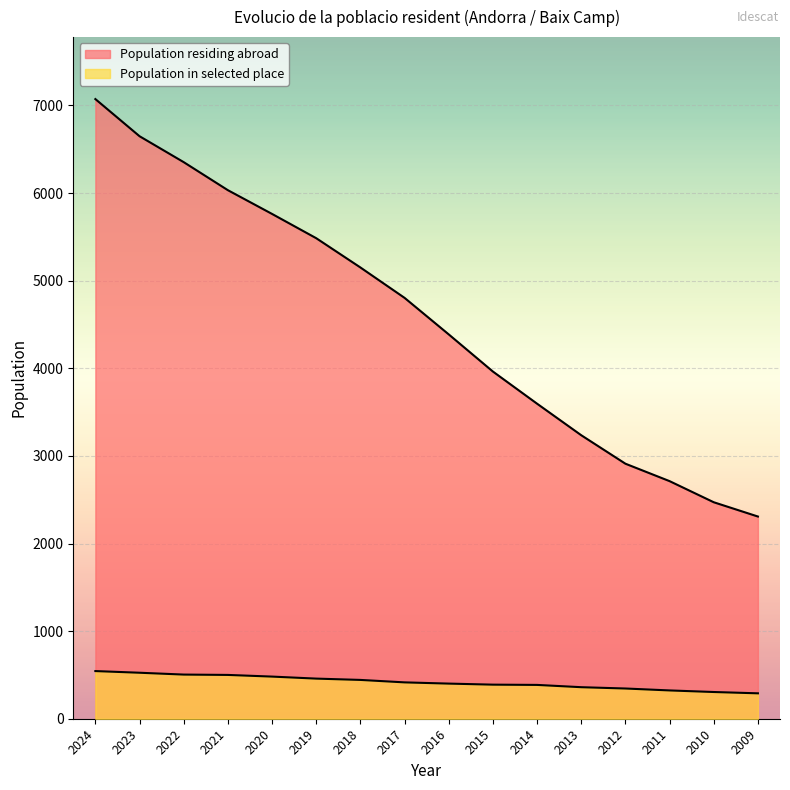

Is the value of Population residing abroad at 2010 greater than the value of Population in selected place at 2011?

Yes